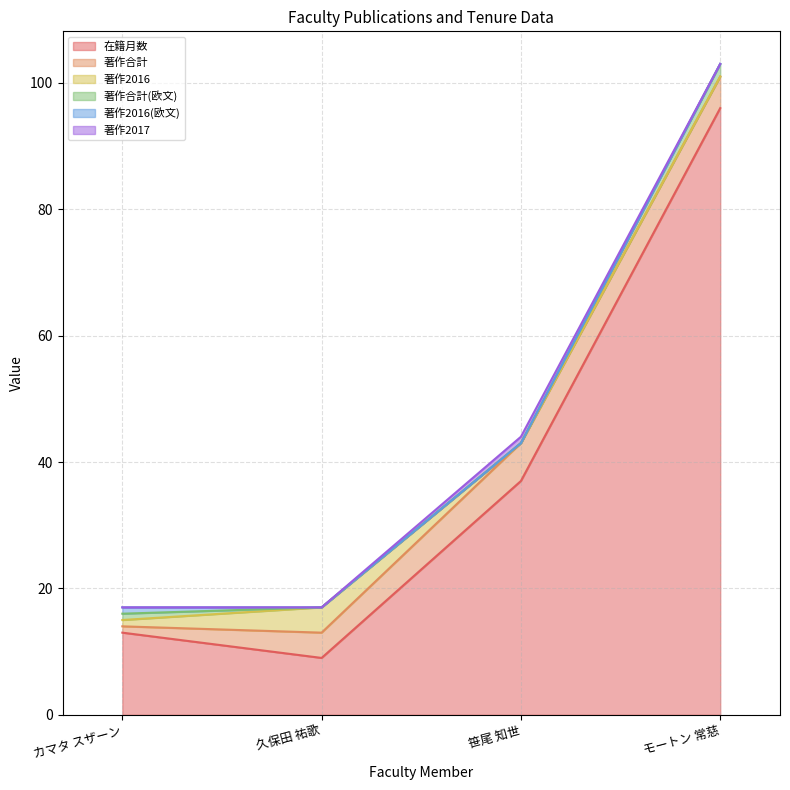

The value of 著作合計 at モートン 常慈 is 5. True or false?

True